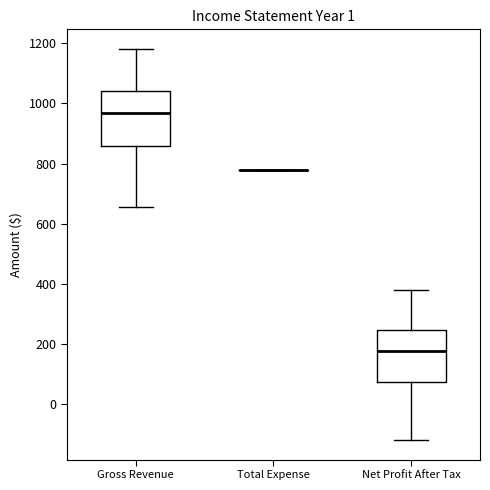

Reading left to right, read every box against the y-axis: the position of its median line, the range the box covers, and the ends of its whiskers. The values are not printed on the chart, so give them approximately, as read against the axis.

Gross Revenue: median 960, box 860 to 1040, whiskers 660 to 1180
Total Expense: box collapsed to a line at 780, whiskers 780 to 780
Net Profit After Tax: median 180, box 80 to 240, whiskers -120 to 380